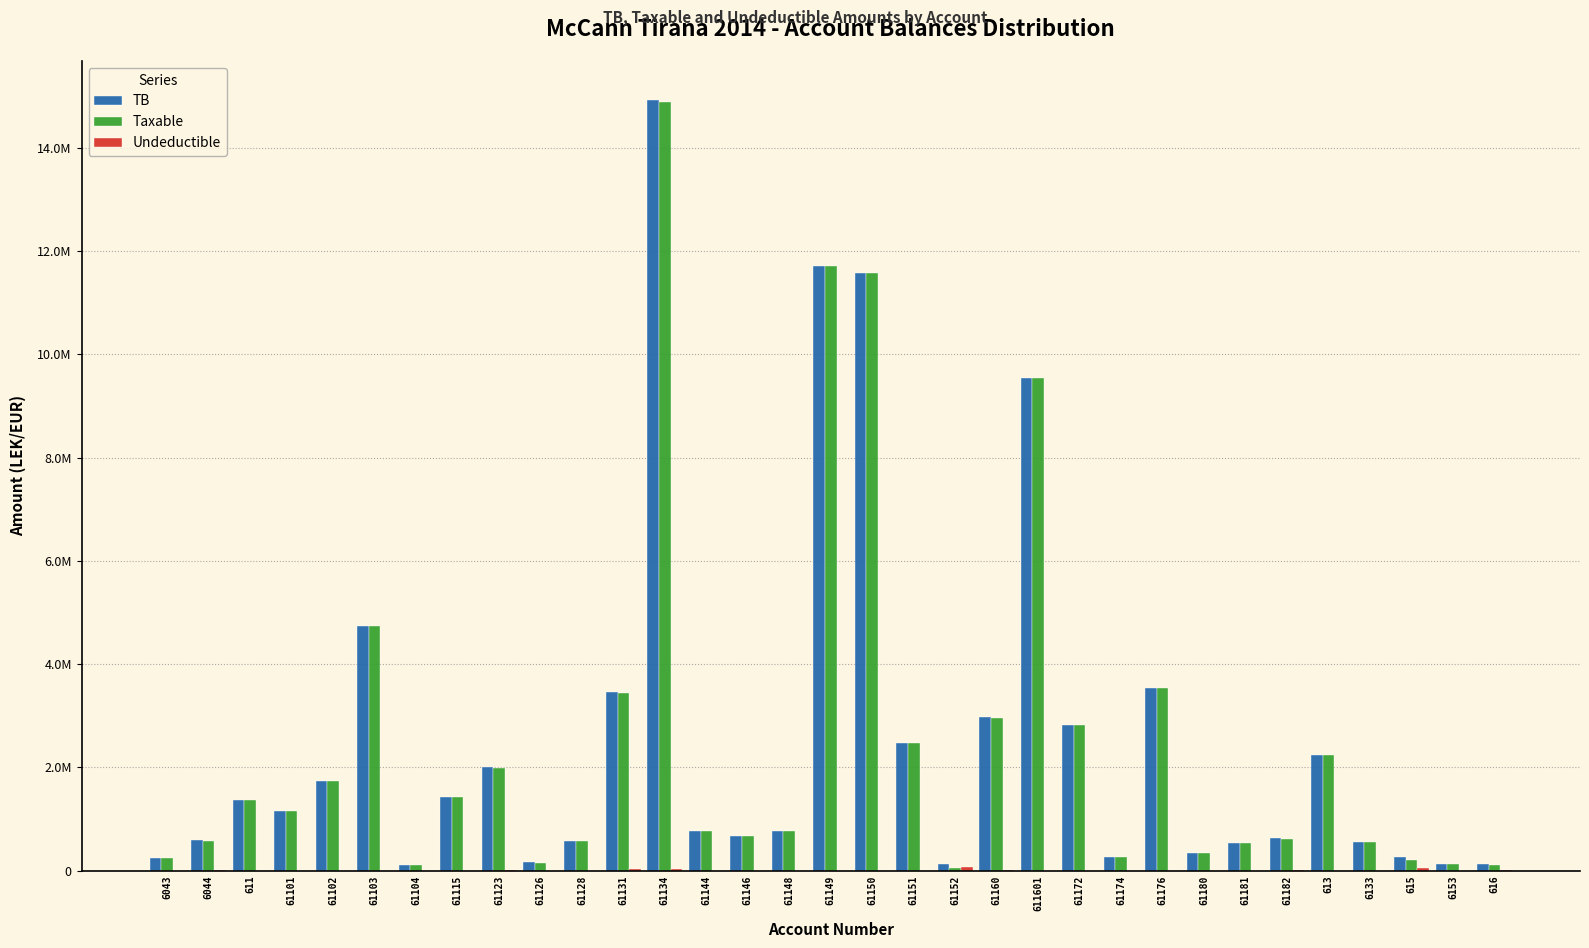

Are the bars grouped side by side (vs. stacked)?

Yes